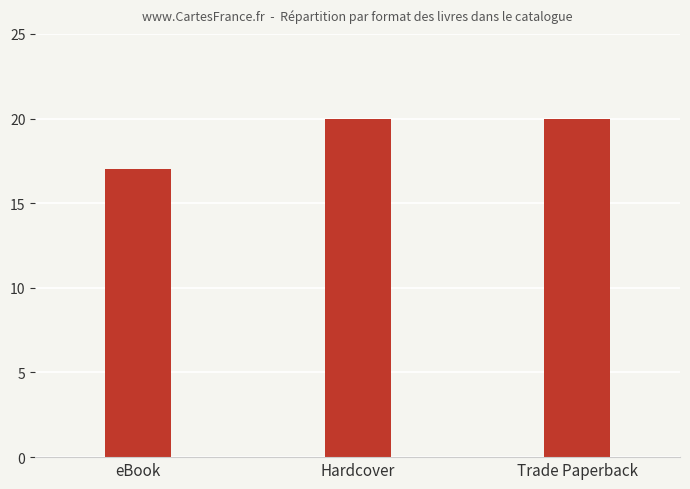

What is the value of the 1st bar from the left?

17